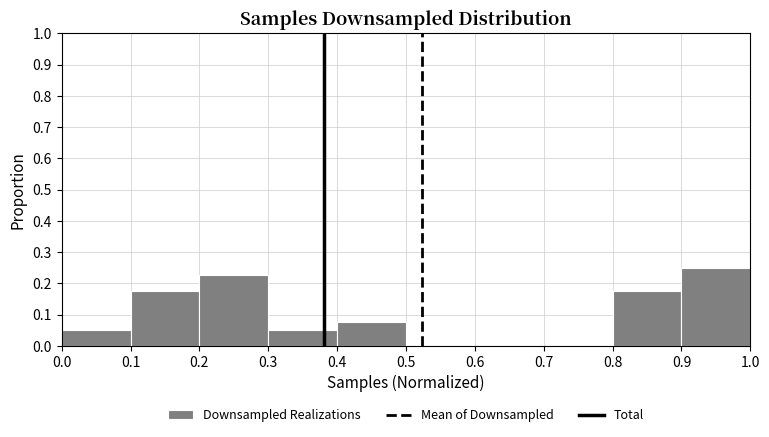

How tall is the bar that spans 0.0 to 0.1 on the x-axis? The values are not printed on the chart, so give them approximately, as read against the axis.

0.05